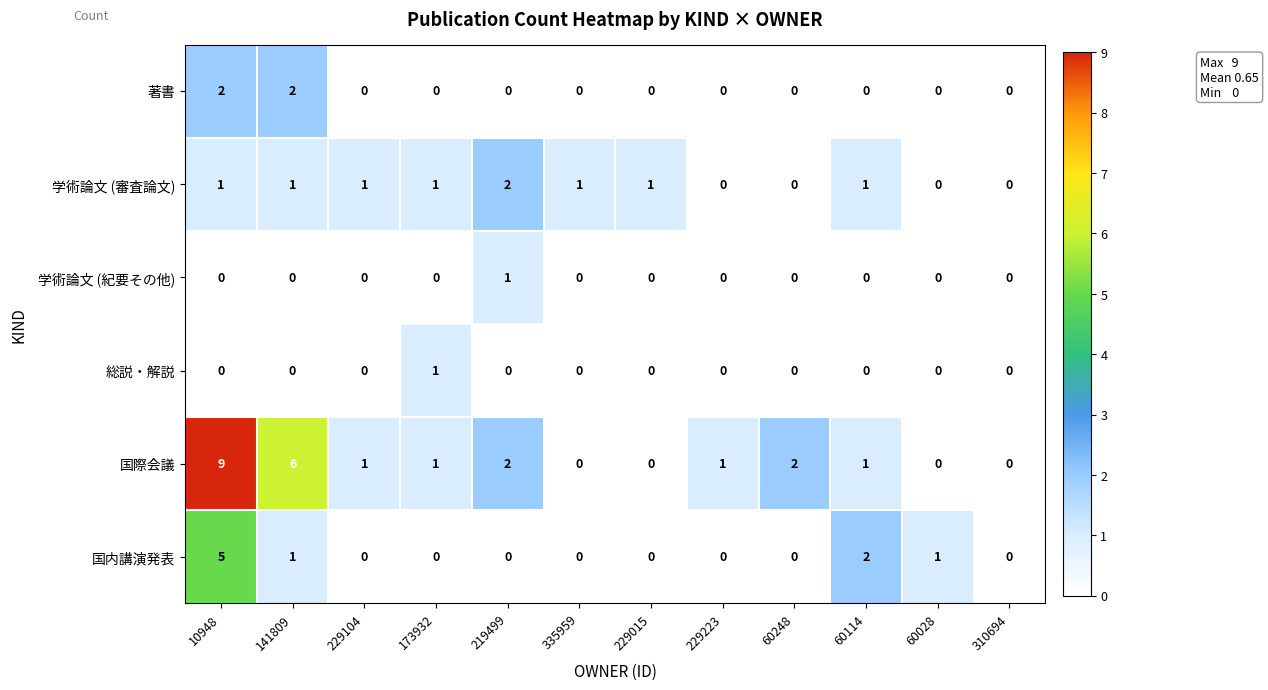

What is the greatest value displayed?

9